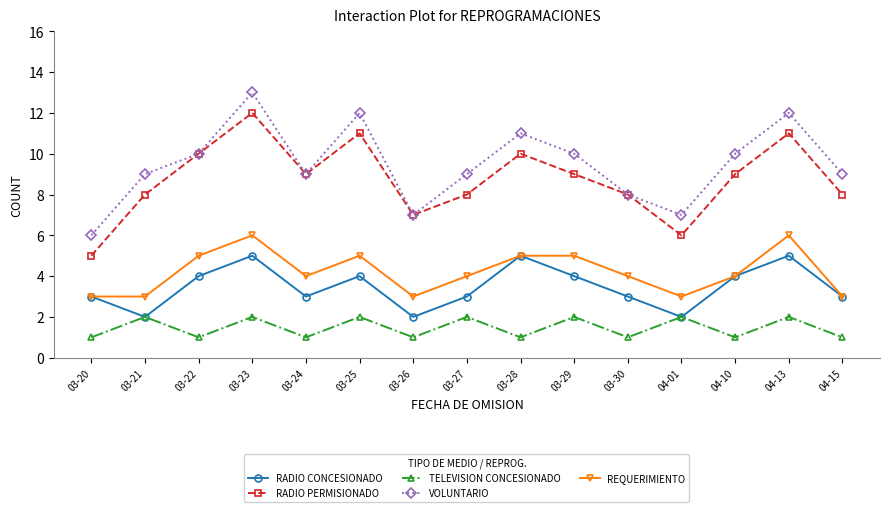

Is it true that RADIO CONCESIONADO equals 2 at 04-01?

True